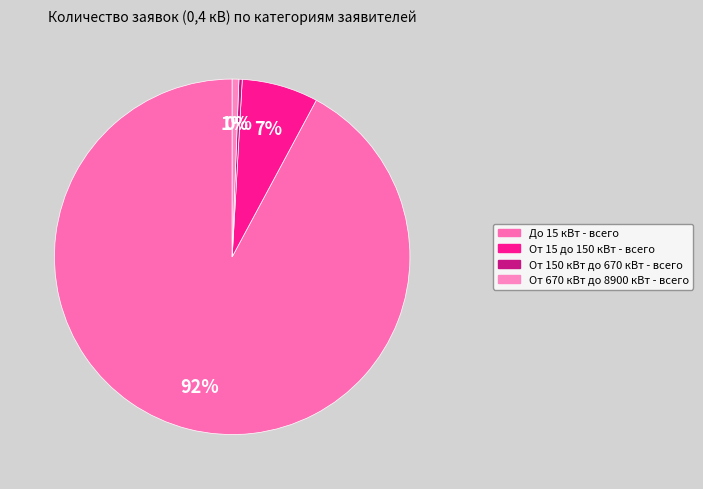

Is it true that От 15 до 150 кВт - всего is 7% of the pie?

True